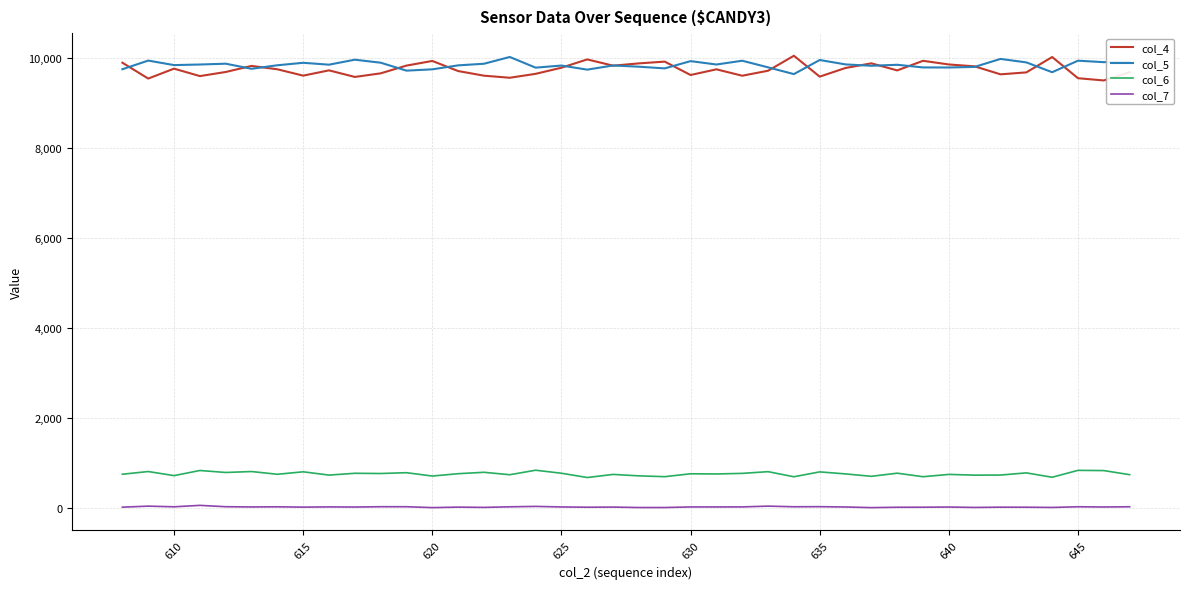

Which series has the widest spread of values?

col_4